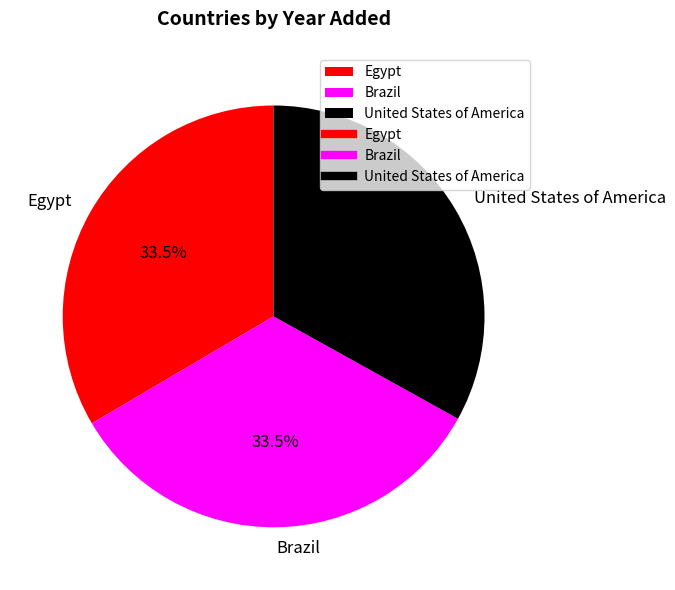

Is there a majority slice in this chart?

No